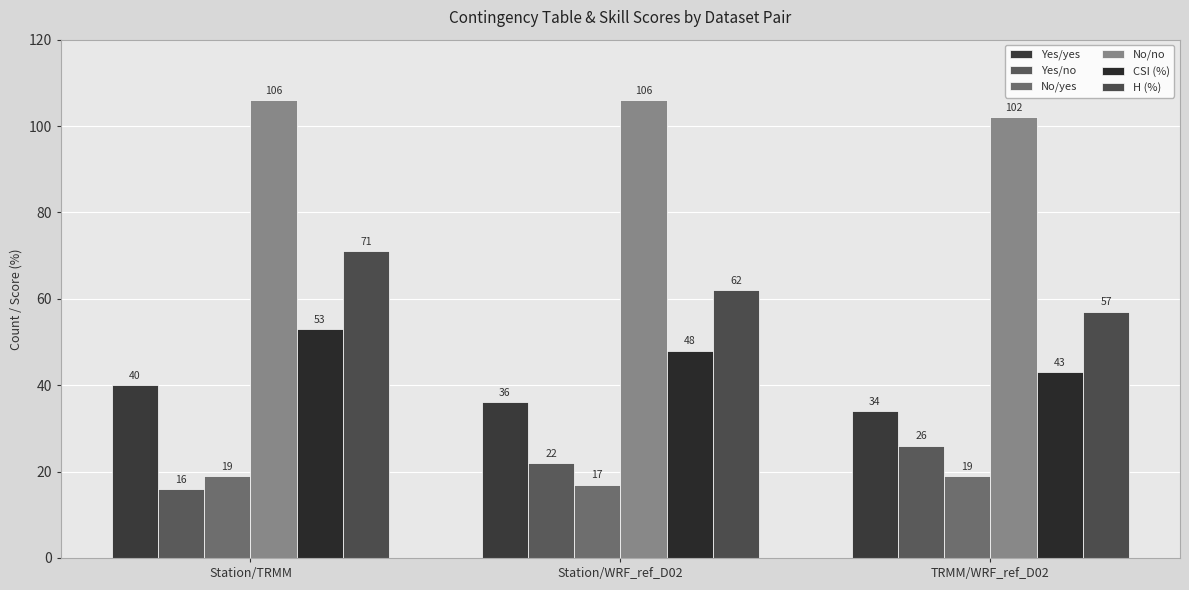

Between Station/WRF_ref_D02 and TRMM/WRF_ref_D02, which series saw the biggest shift?

CSI (%)